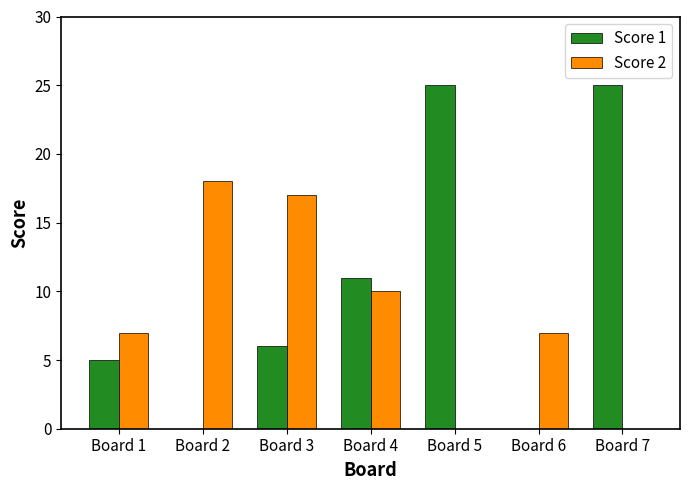

Which category has the highest value in the Score 2 series?

Board 2